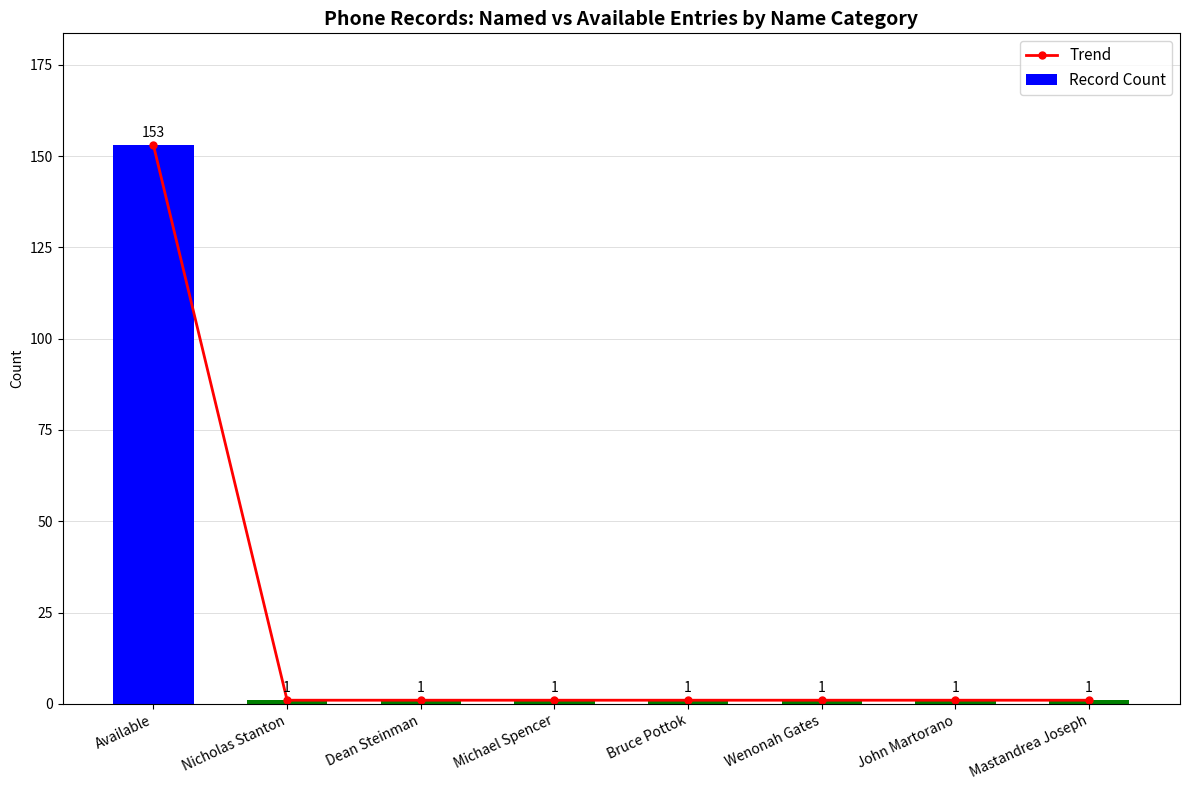

What is the sum of the Trend values at Wenonah Gates and Available?

154